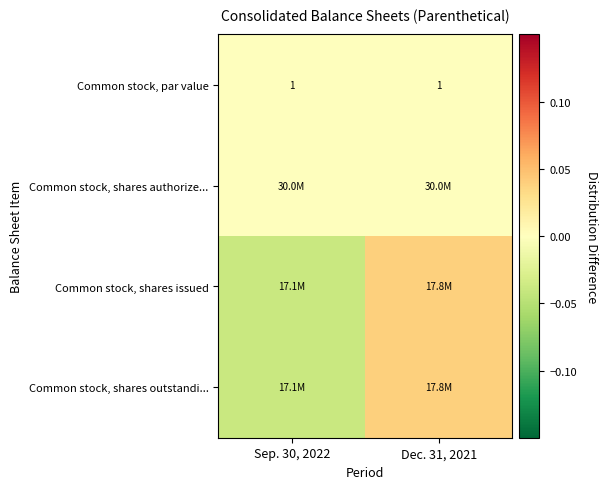

Which category has the lowest value in the Common stock, shares outstandi... series?

Sep. 30, 2022